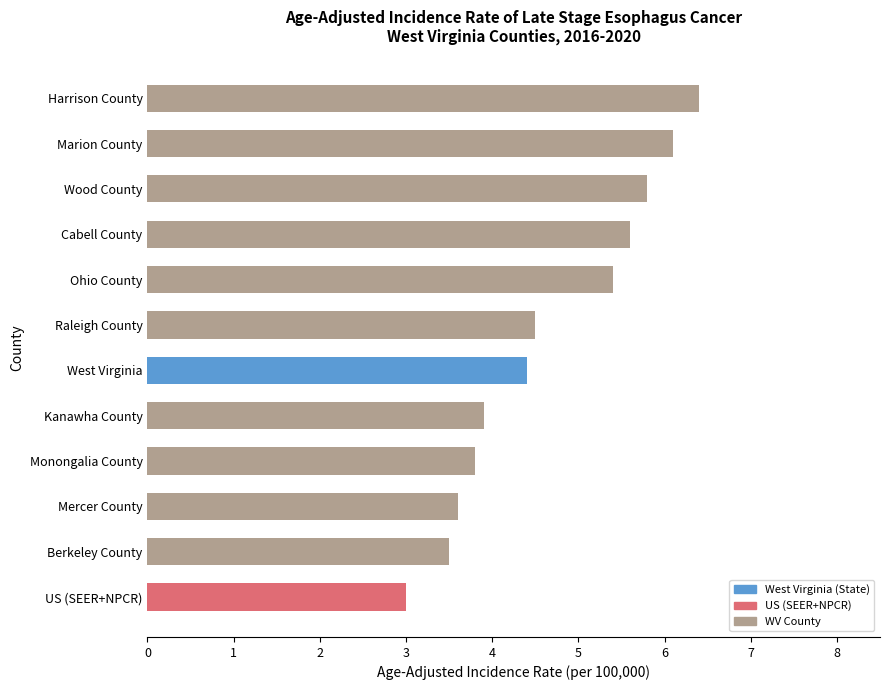

Does the chart contain stacked bars?

No